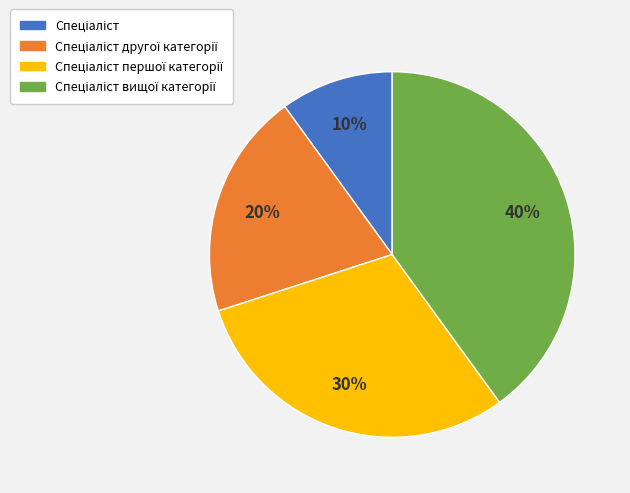

How many slices are in this pie chart?

4